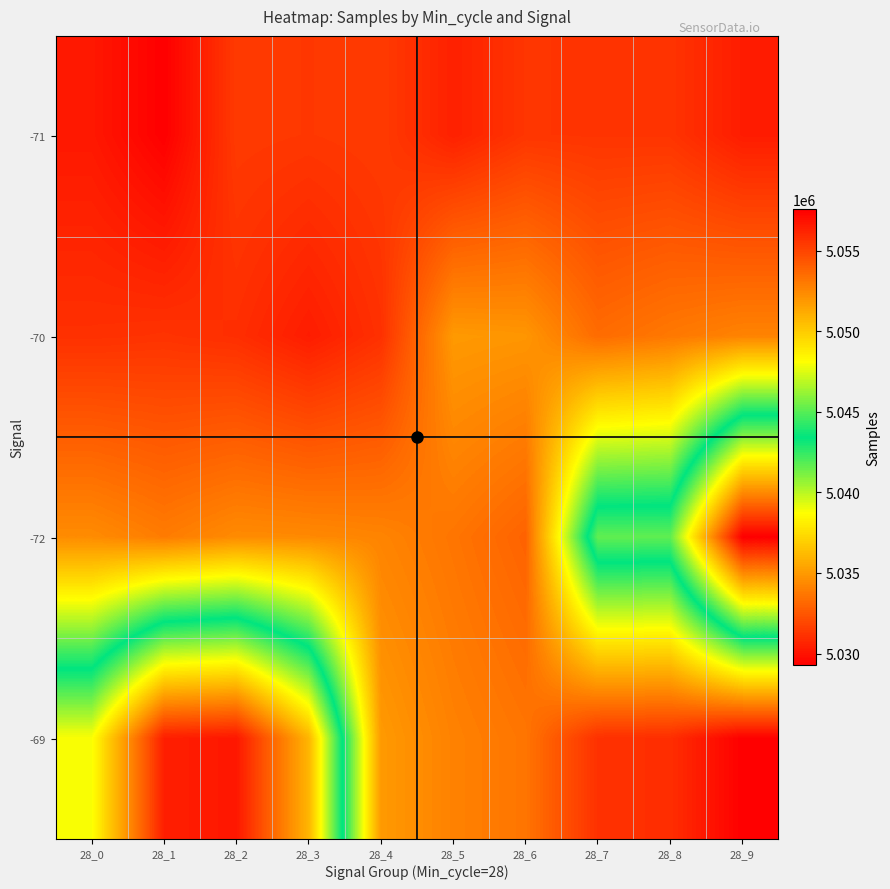

At how many categories does at least one series exceed 5034465?

10